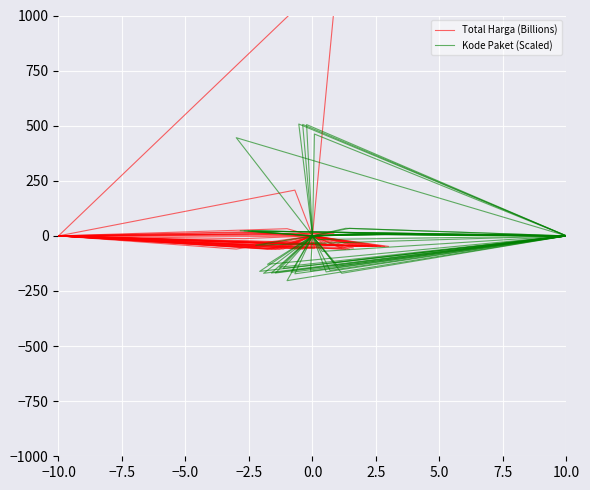

Which series has the largest total across all categories?

Kode Paket (Scaled)